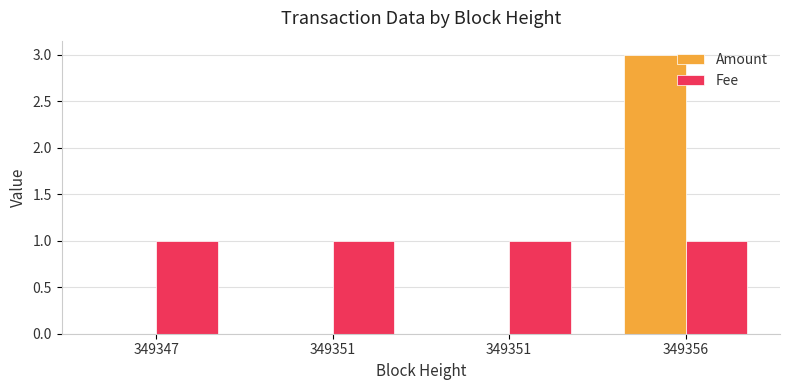

Which category has the lowest value in the Amount series?

349347